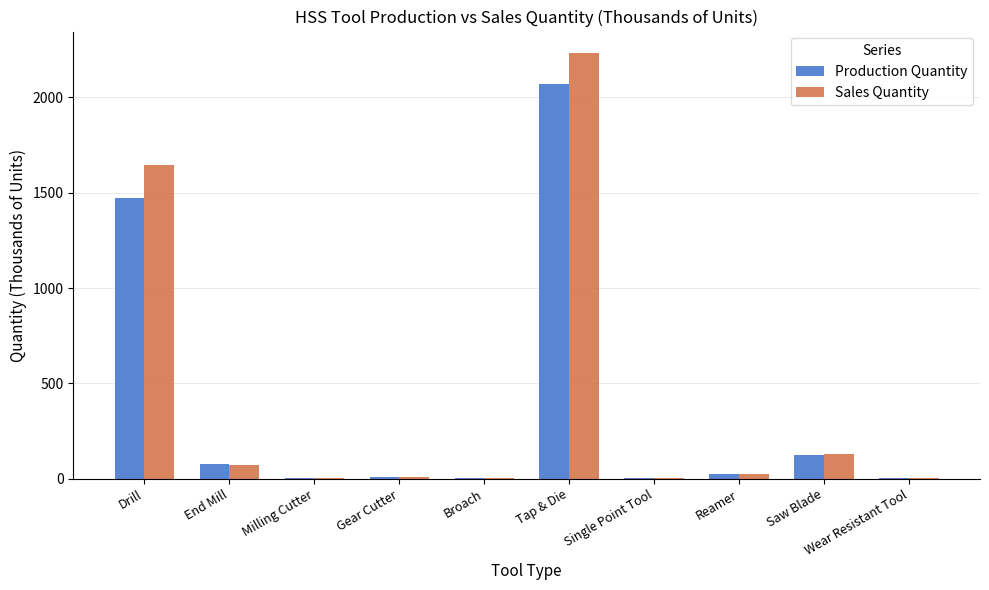

At which label is Production Quantity closest to 1034?

Drill